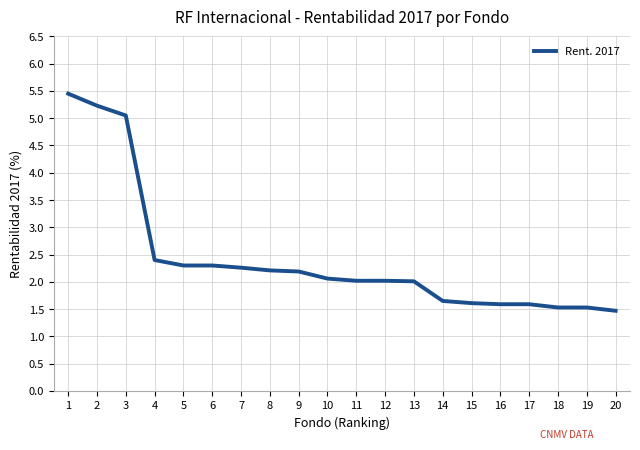

What is the ratio of the value at 6 to the value at 17?

1.4